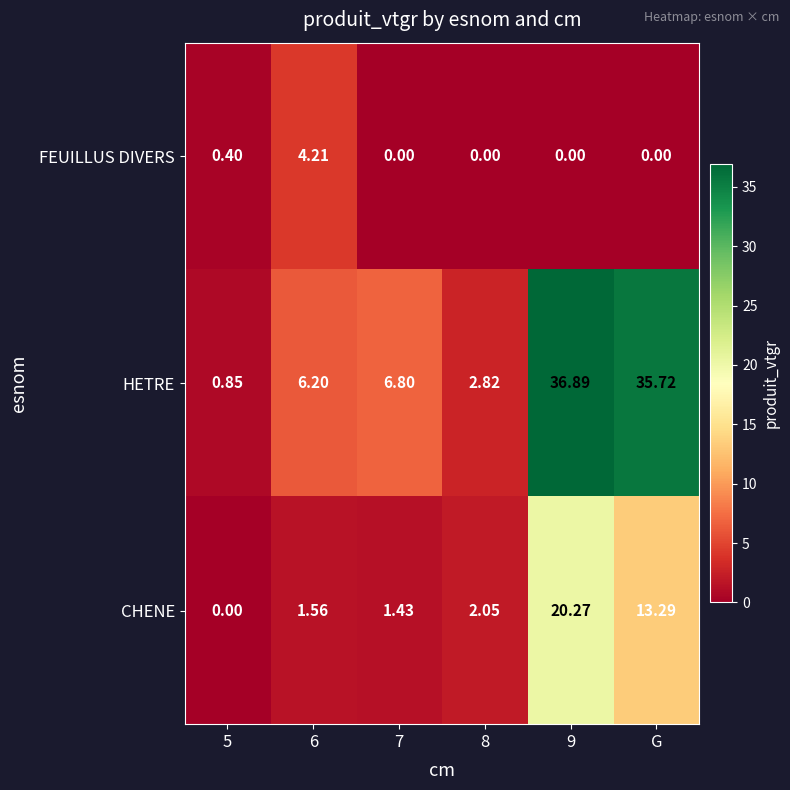

Which series has the largest total across all categories?

HETRE